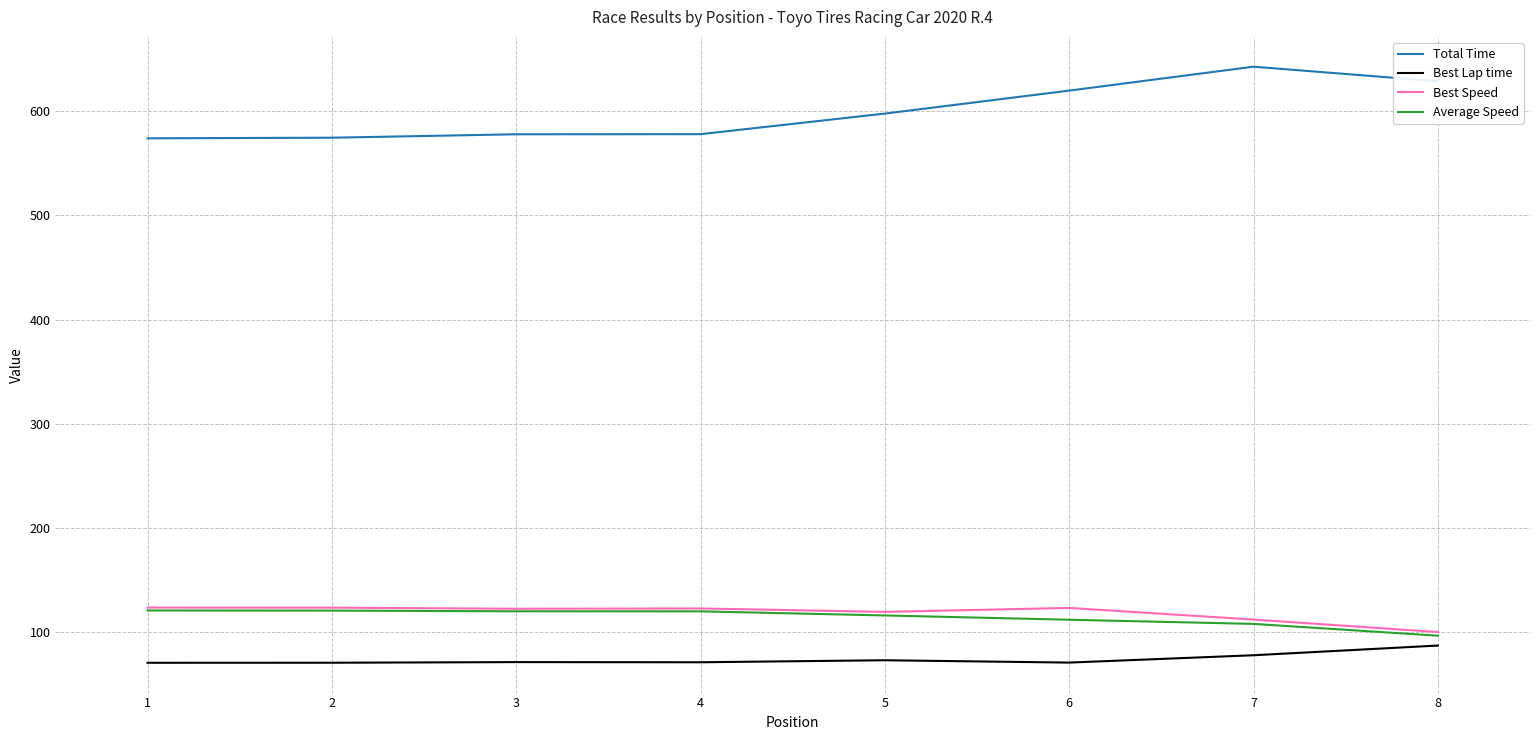

What is the total value across all series at 3?

890.4